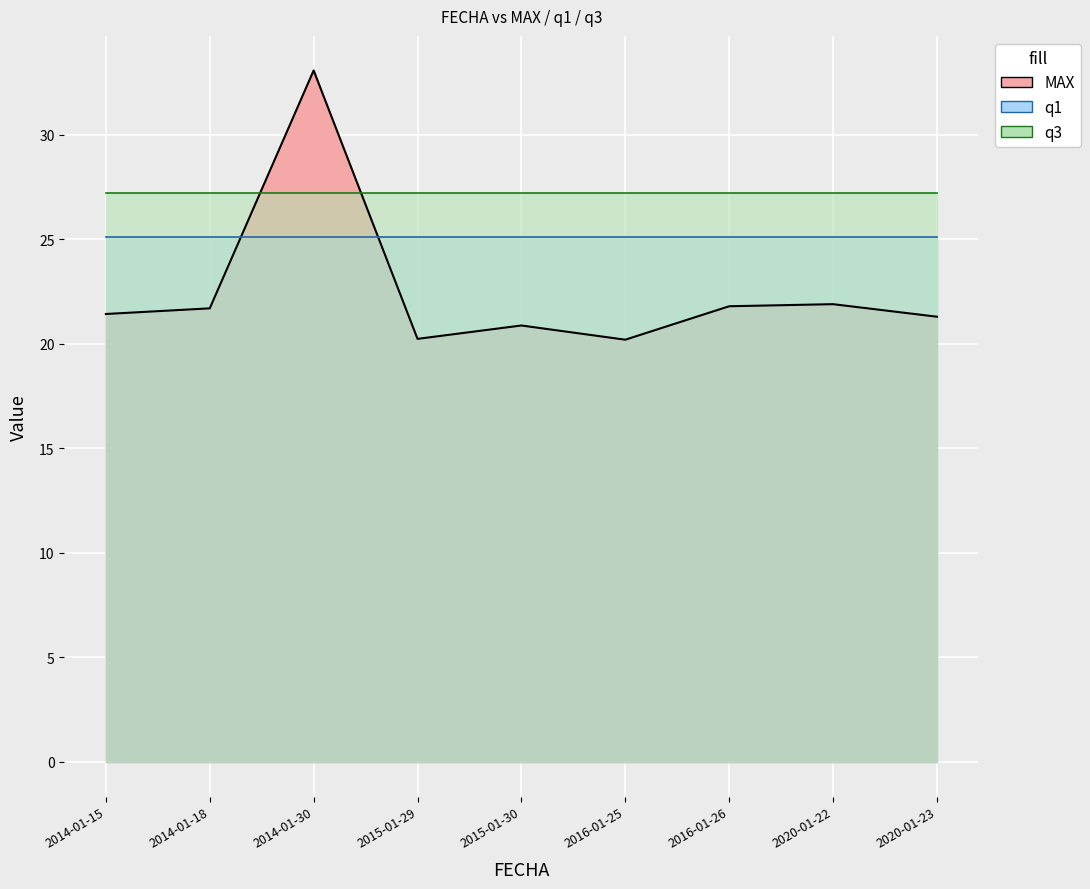

What are all the series names shown in the legend?

MAX, q1, q3